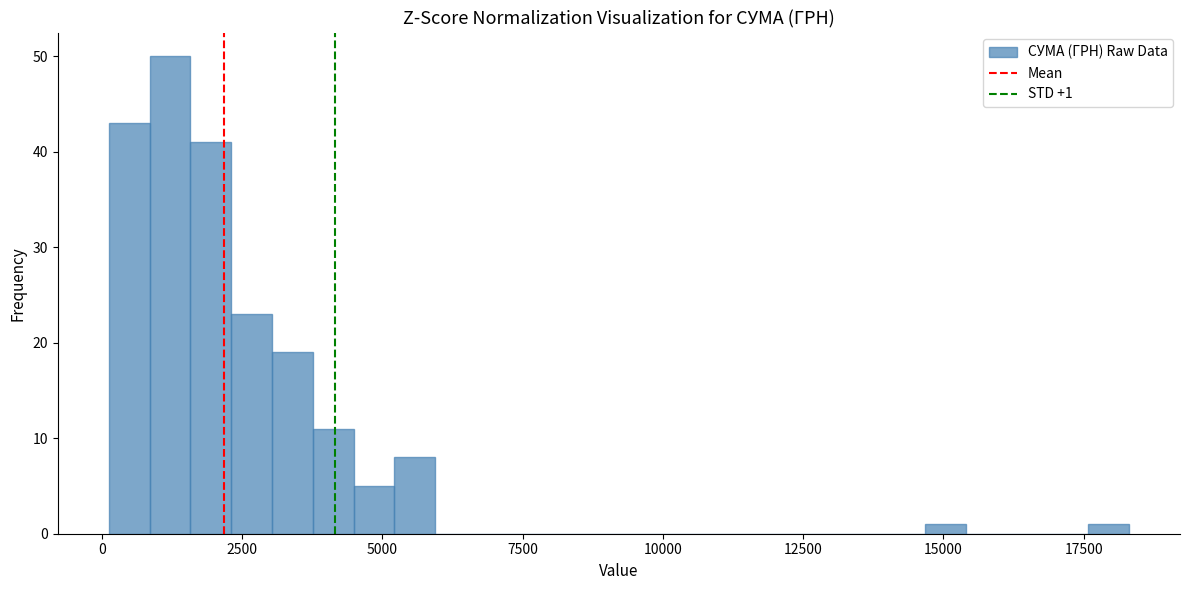

Around what value on the x-axis is the tallest bar? Give the approximate position of its centre, as read against the axis.

1000